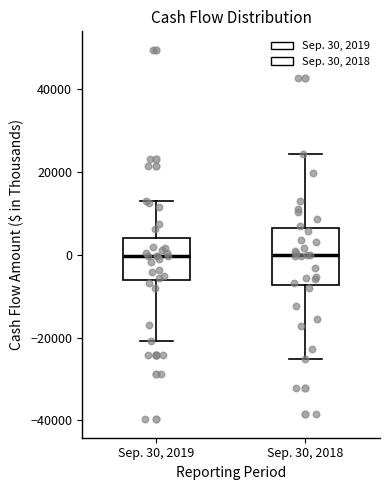

Where does the median line of the box for Sep. 30, 2019 sit on the y-axis? The values are not printed on the chart, so give them approximately, as read against the axis.

0